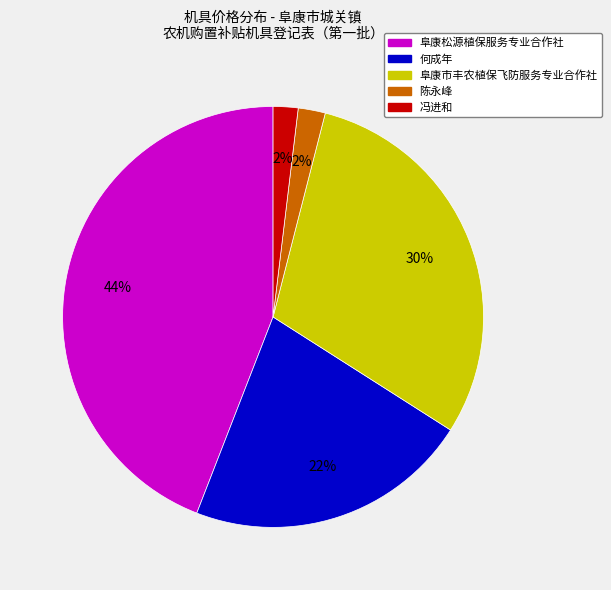

Is there any slice that represents more than half of the pie?

No